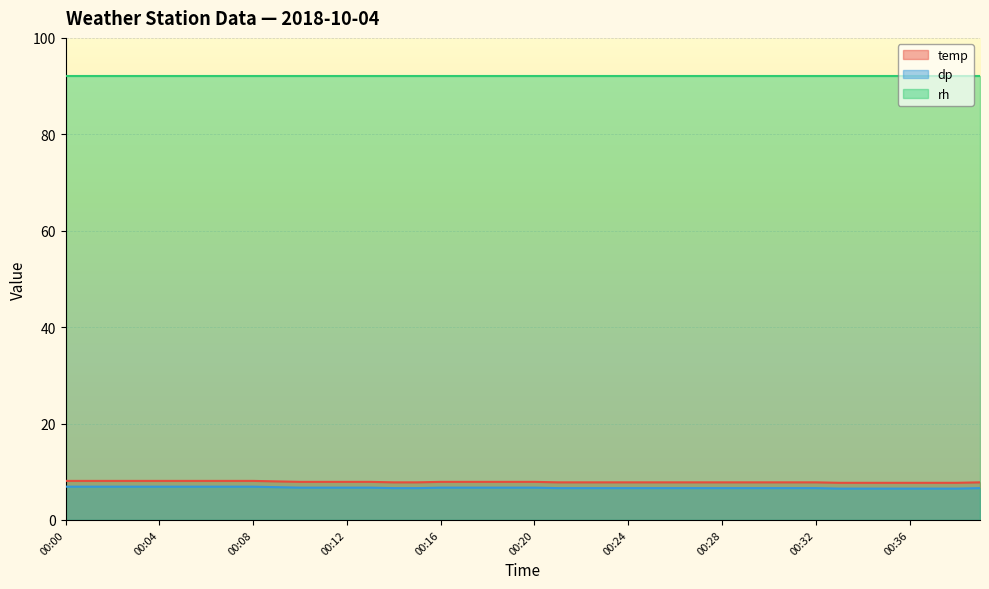

What is the value of the dp point at the 28th from the left?

6.6